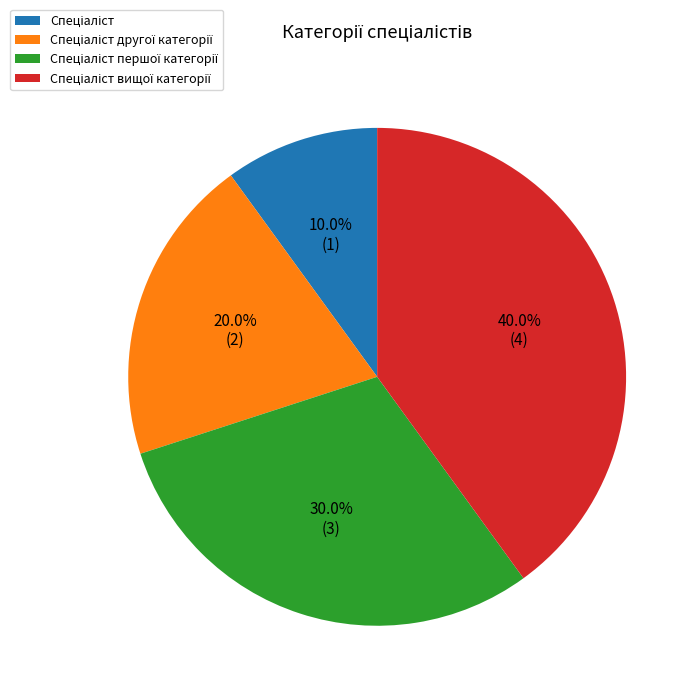

Is there any slice that represents more than half of the pie?

No